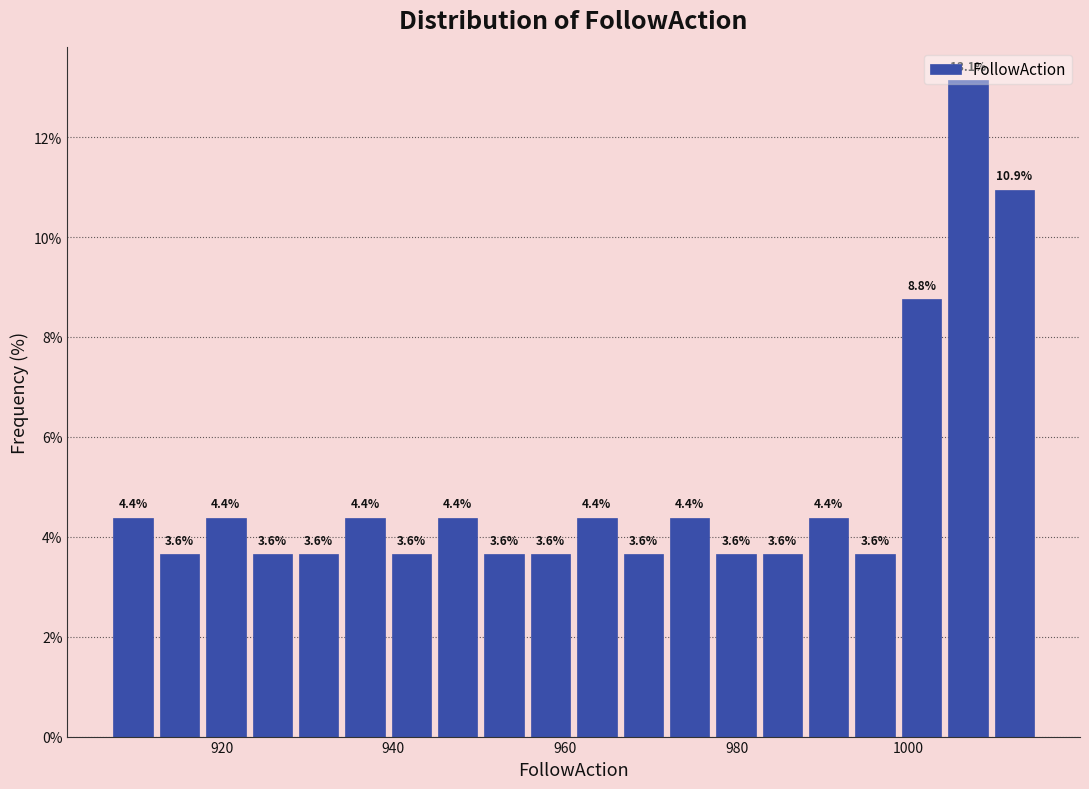

Read against the x-axis, roughly where is the centre of the tallest bar?

1006